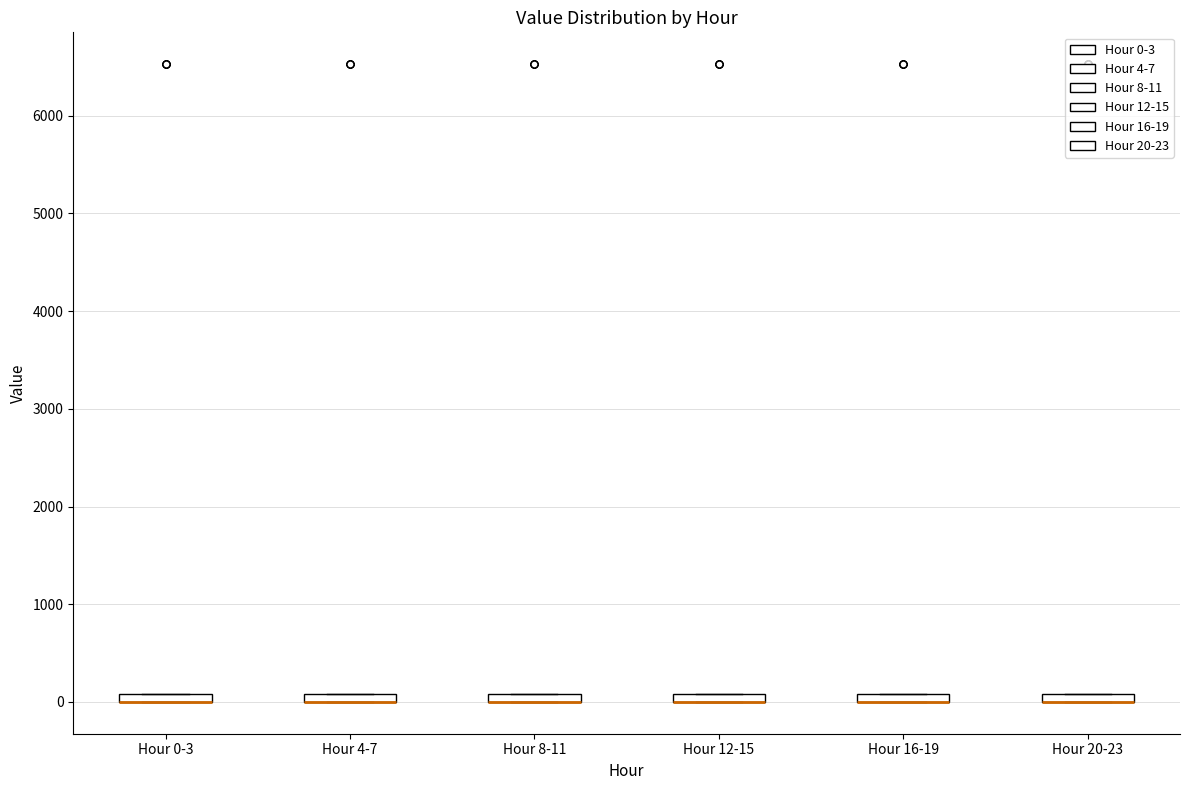

Where is the lower edge of the box for Hour 16-19 on the y-axis? The values are not printed on the chart, so give them approximately, as read against the axis.

0